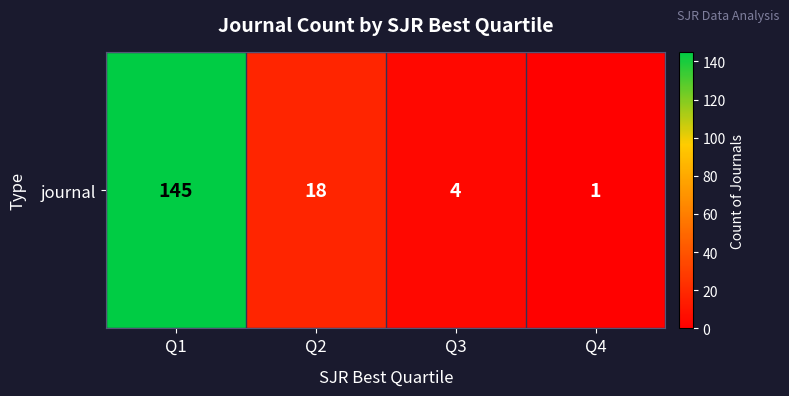

What is the difference between the values at Q1 and Q4?

144